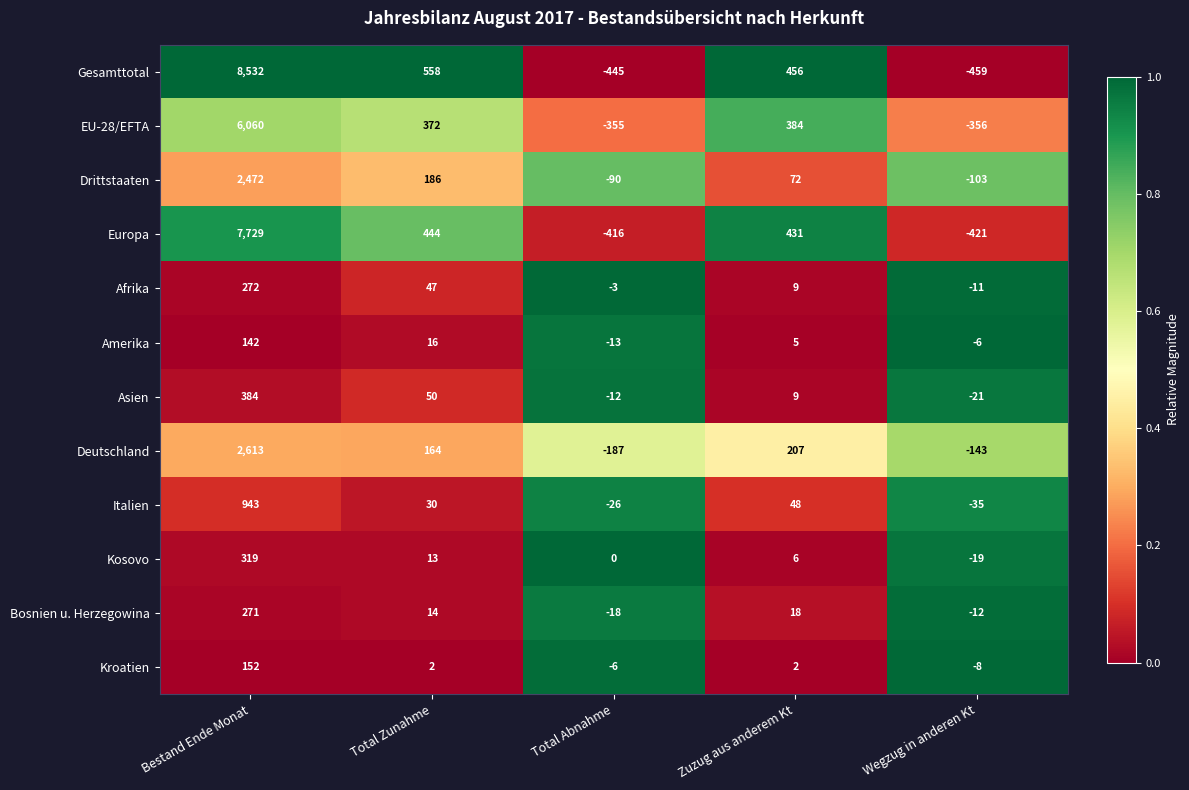

Which series has the largest total across all categories?

Gesamttotal